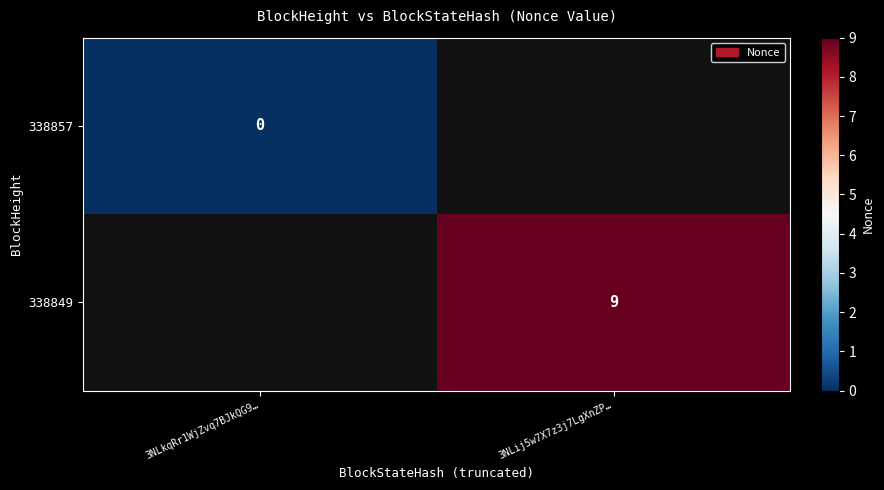

Which category has the lowest value across all series?

3NLkqRr1WjZvq7BJkQG9…